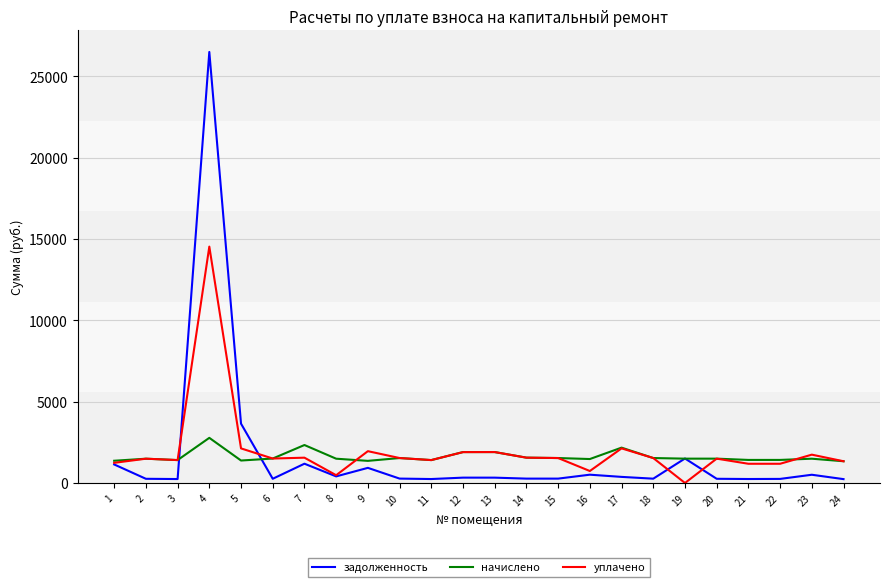

The value of начислено at 18 is 1534.3. True or false?

True